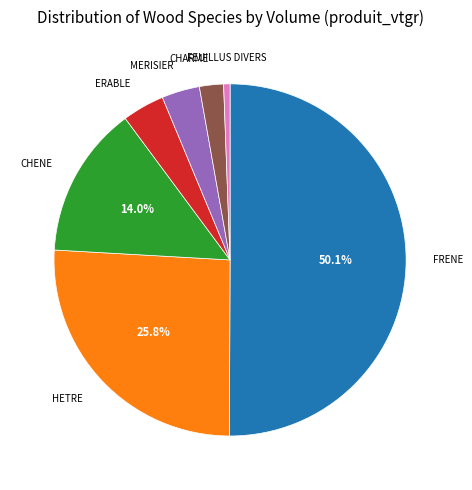

Count the number of slices in the pie.

7